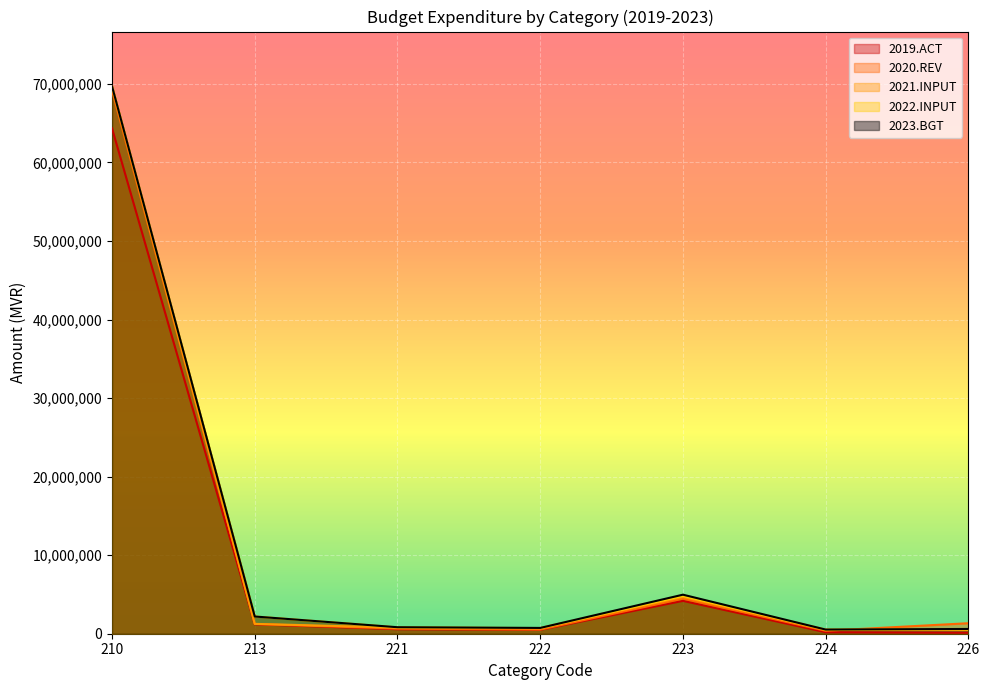

Rank the categories by 2020.REV value from highest to lowest.

210, 223, 226, 213, 221, 222, 224